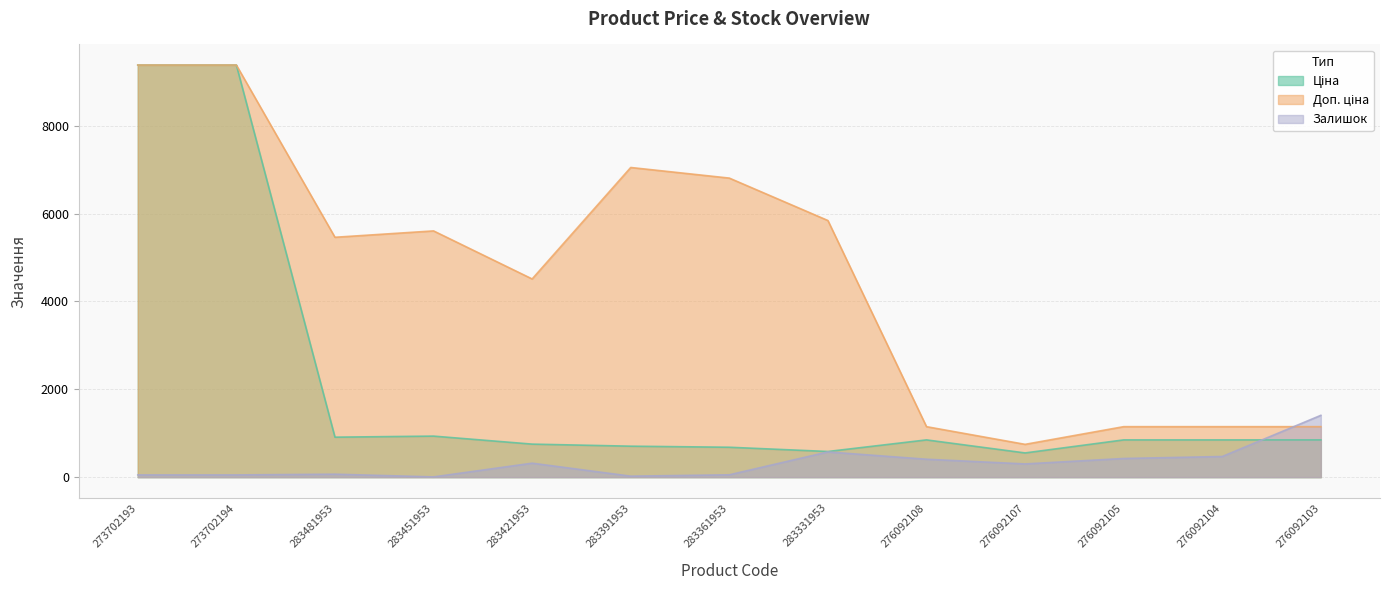

Is it true that Ціна equals 551.5 at 276092107?

True